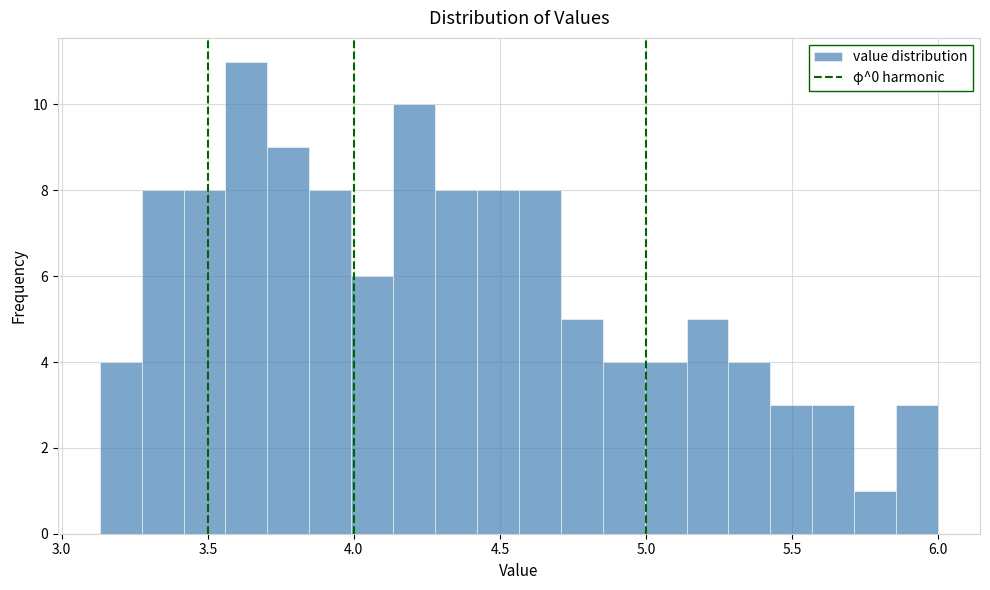

Read against the x-axis, roughly where is the centre of the tallest bar?

3.65